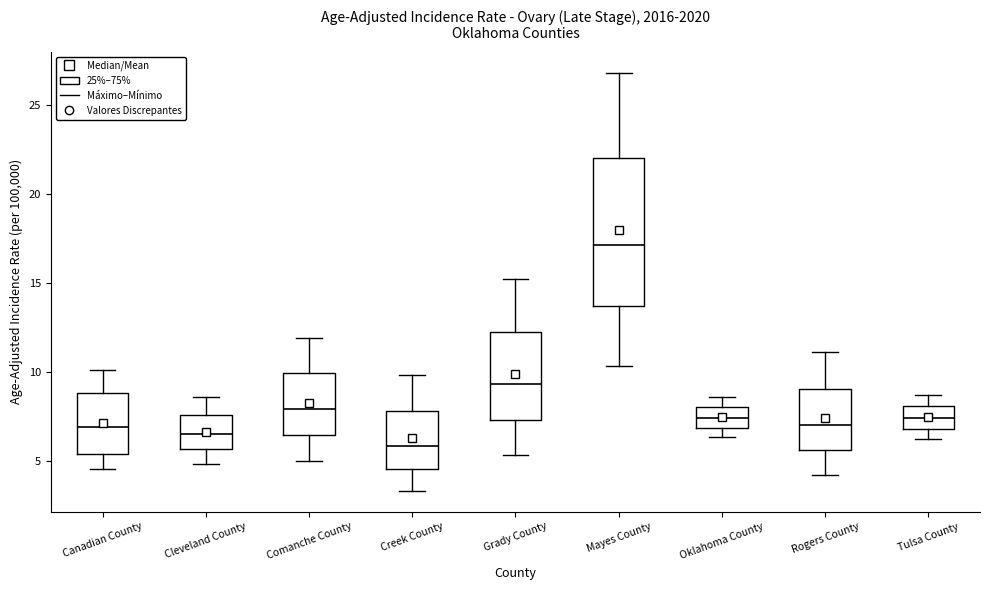

Reading left to right, transcribe this box plot: for each box, give where its median line is, the range the box spans, and where its two whiskers end, as read against the y-axis. The values are not printed on the chart, so give them approximately, as read against the axis.

Canadian County: median 7.0, box 5.5 to 9.0, whiskers 4.5 to 10.0
Cleveland County: median 6.5, box 5.5 to 7.5, whiskers 5.0 to 8.5
Comanche County: median 8.0, box 6.5 to 10.0, whiskers 5.0 to 12.0
Creek County: median 6.0, box 4.5 to 8.0, whiskers 3.5 to 10.0
Grady County: median 9.5, box 7.5 to 12.5, whiskers 5.5 to 15.0
Mayes County: median 17.0, box 13.5 to 22.0, whiskers 10.5 to 27.0
Oklahoma County: median 7.5, box 7.0 to 8.0, whiskers 6.5 to 8.5
Rogers County: median 7.0, box 5.5 to 9.0, whiskers 4.0 to 11.0
Tulsa County: median 7.5, box 7.0 to 8.0, whiskers 6.0 to 8.5